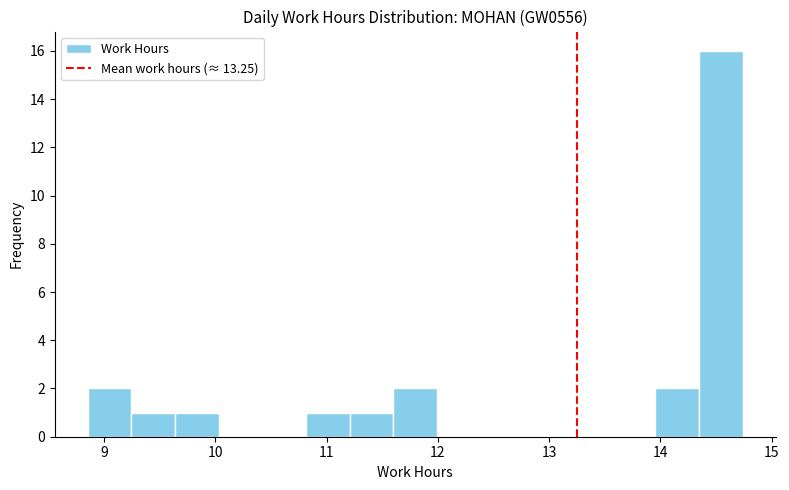

Read against the x-axis, roughly where is the centre of the tallest bar?

14.5